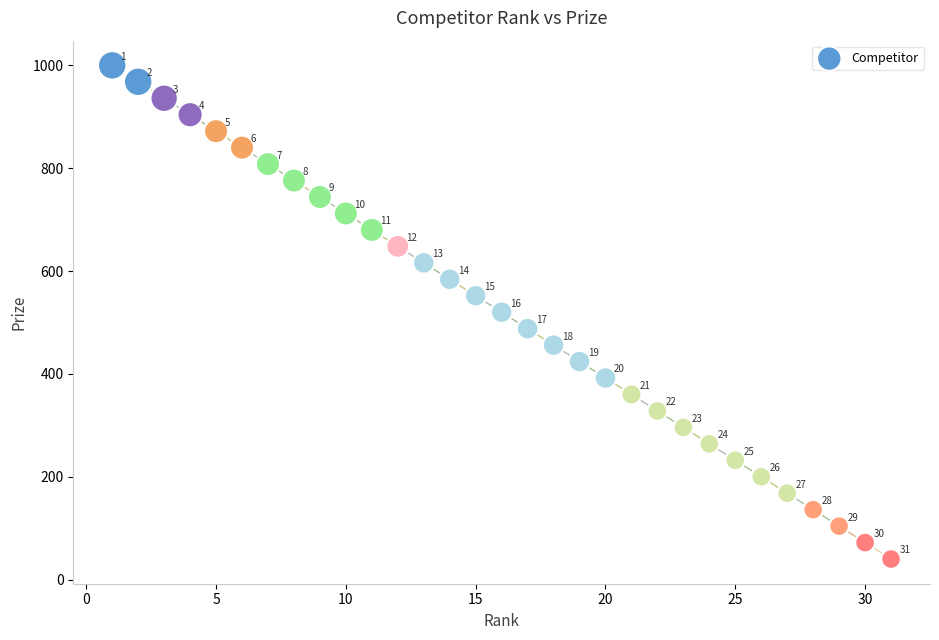

What Y value in the scatter plot is closest to 520?

520